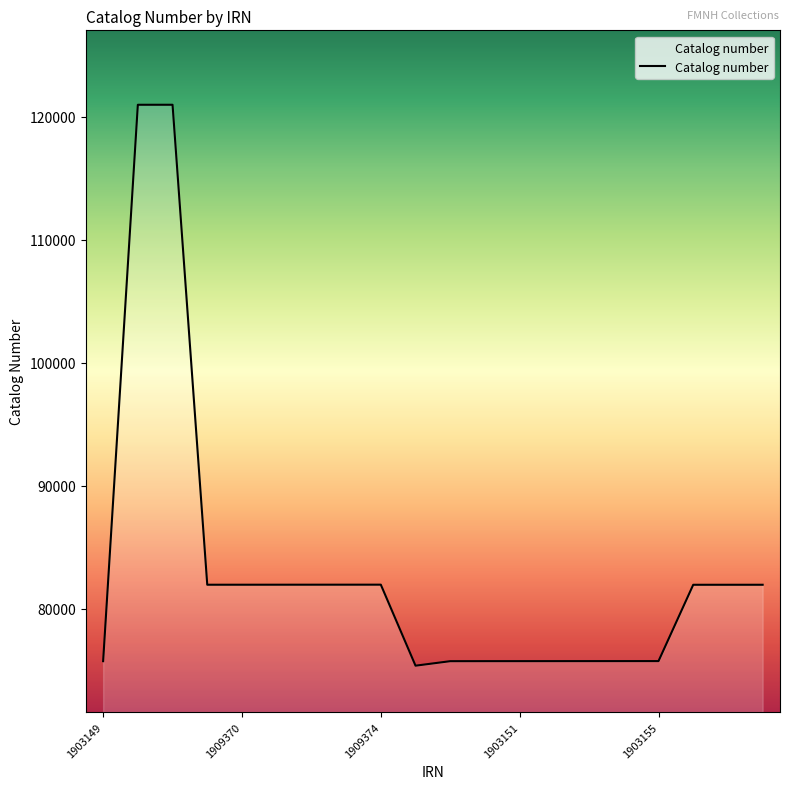

What is the difference between the maximum and minimum values?

45581